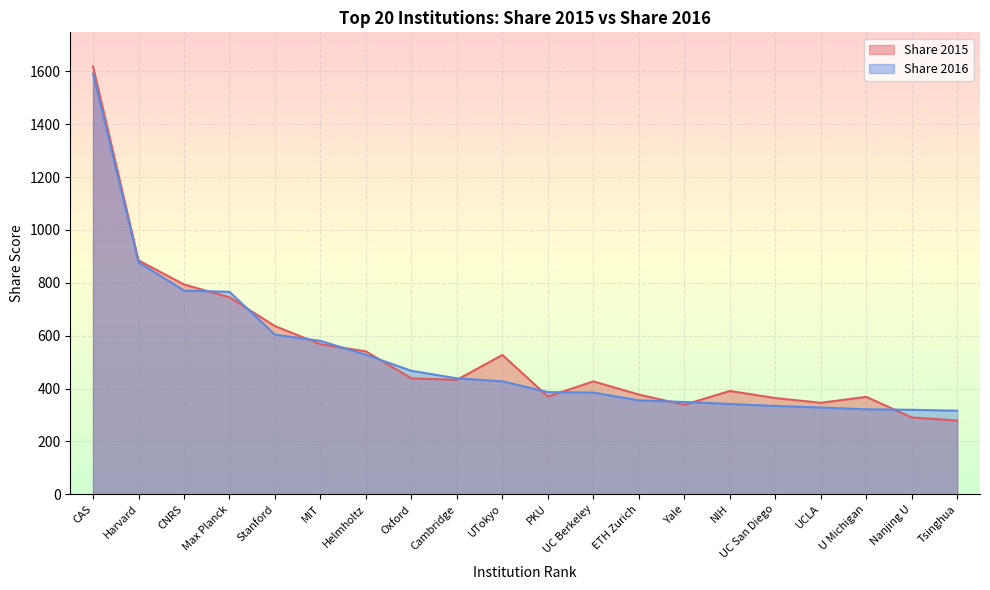

Which category has the lowest value in the Share 2016 series?

Tsinghua